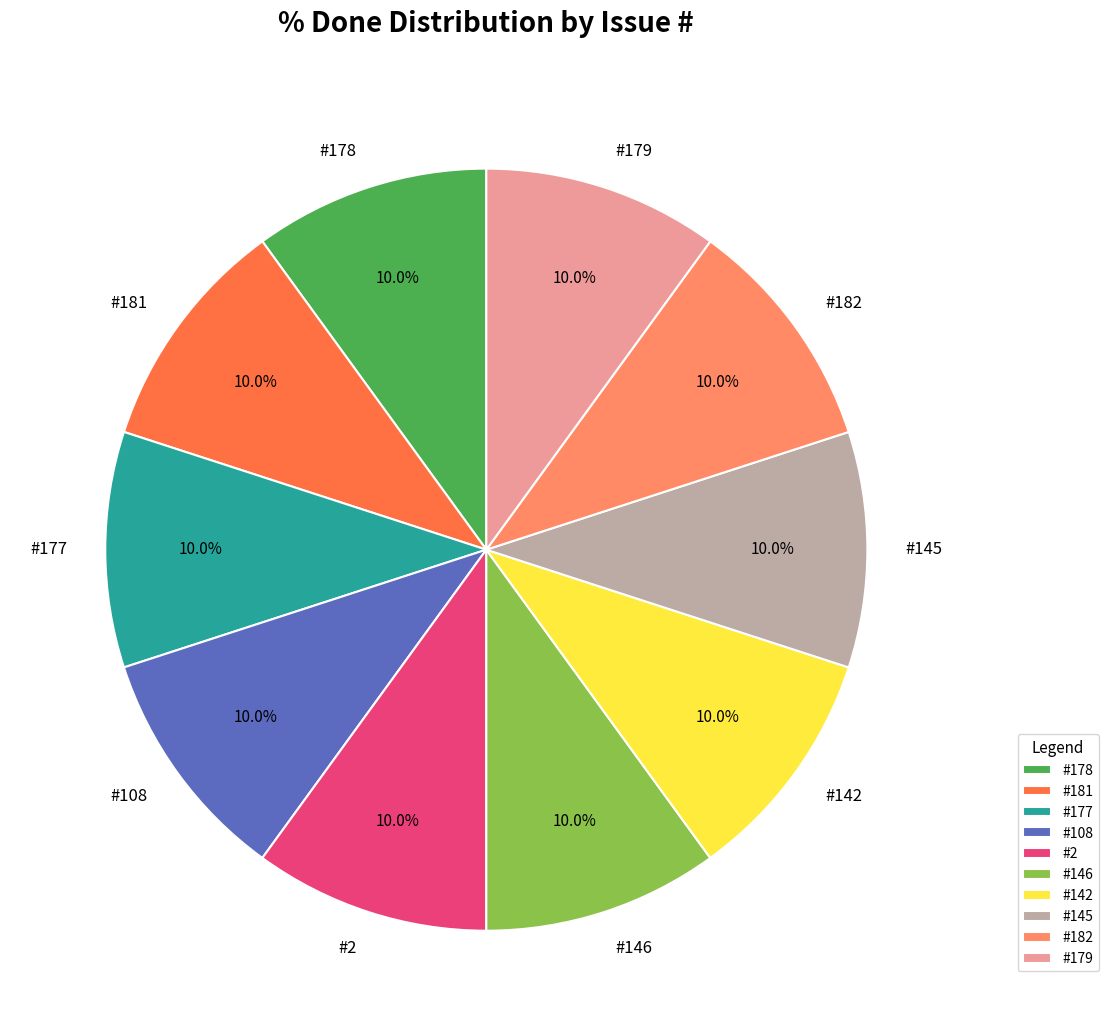

Is there a majority slice in this chart?

No